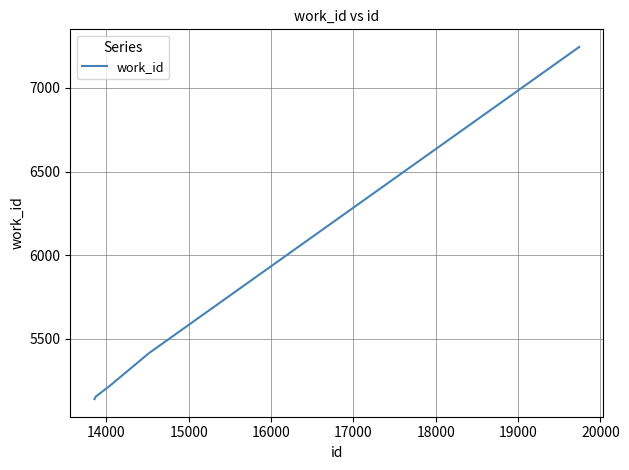

What is the difference between the maximum and minimum values?

2105